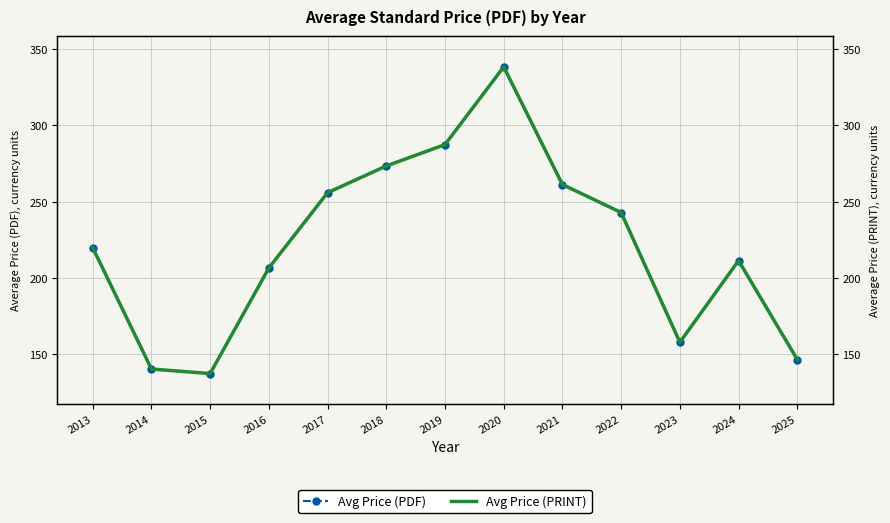

What is the value of the Avg Price (PDF) point at the 12th from the left?

211.5